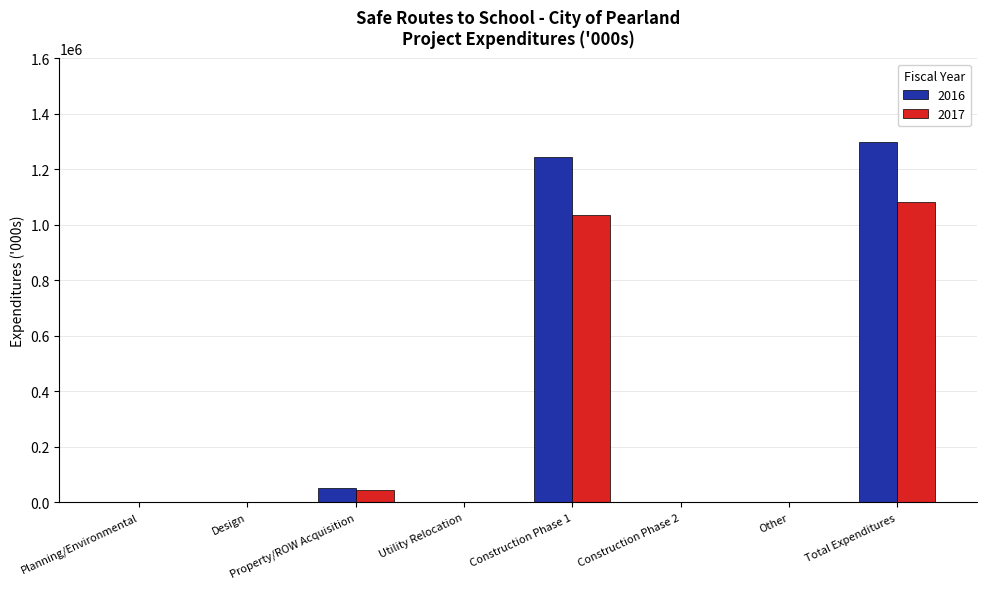

How many categories are shown in the chart?

8